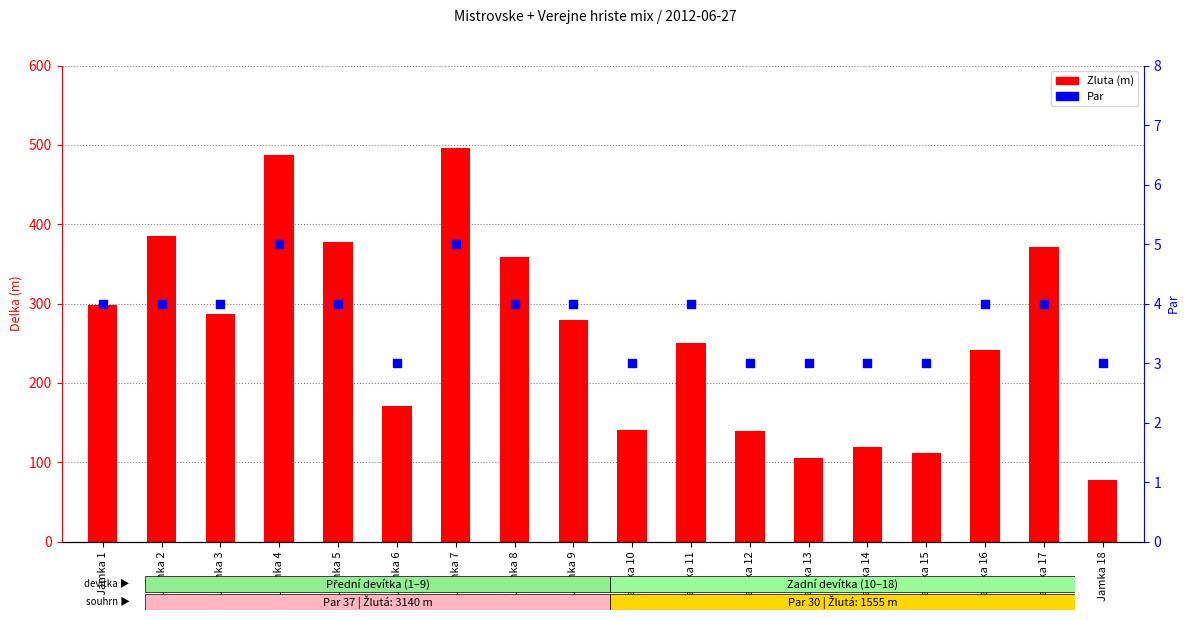

Which series has the largest Y range (max minus min)?

Zluta (m)